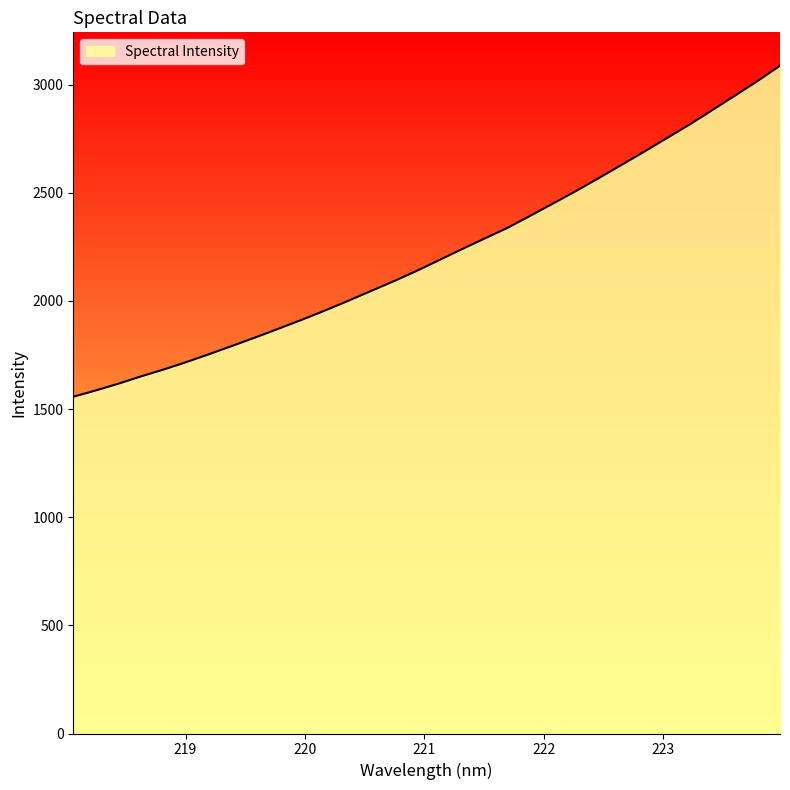

What is the minimum value shown in the chart?

1557.0